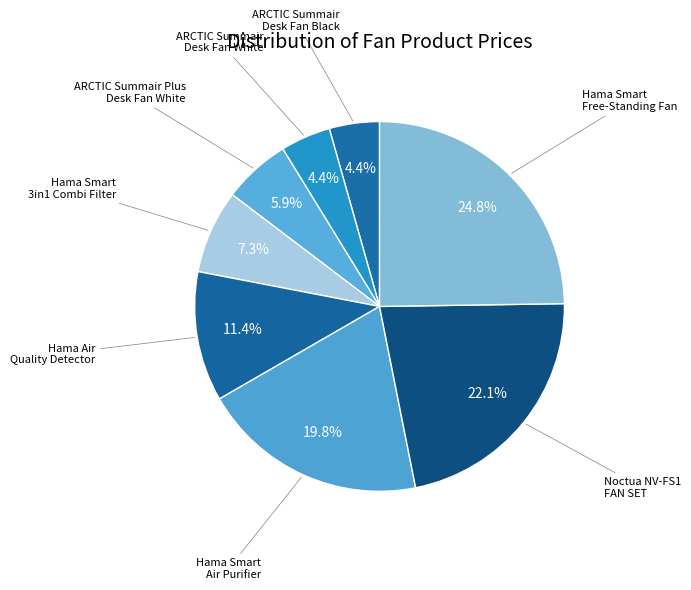

Rank the categories by value from highest to lowest.

Hama Smart Free-Standing Fan, Multi-Purpose FAN SET Noctua NV-FS1, Hama Smart Air Purifier, Hama Air quality detector, Hama Smart 3in1 Combi Filter, ARCTIC Summair Plus Desk Fan White, ARCTIC Summair Desk Fan Black, ARCTIC Summair Desk Fan White